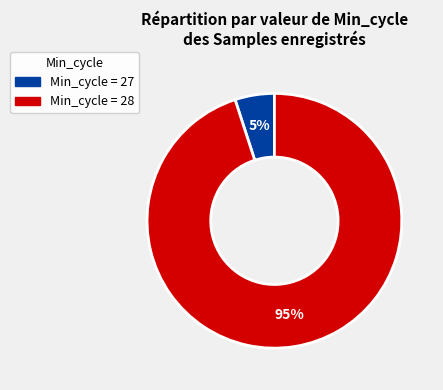

To the nearest percent, what is the difference between the largest and smallest slice percentages?

90%